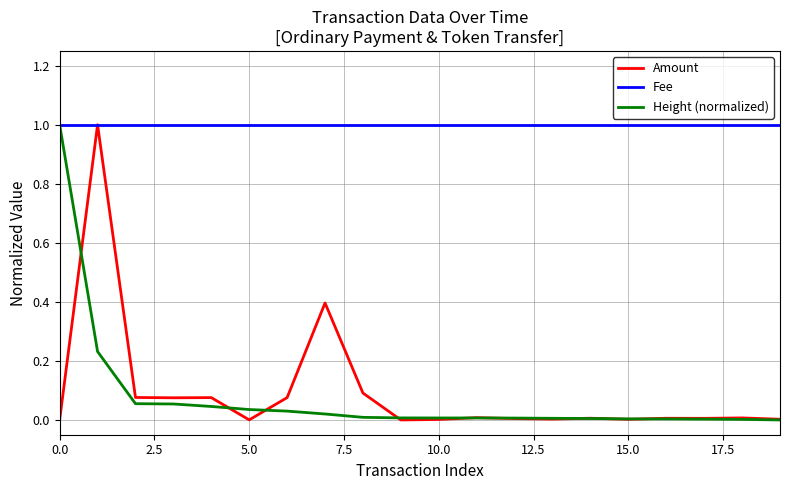

Which series has the largest total across all categories?

Fee